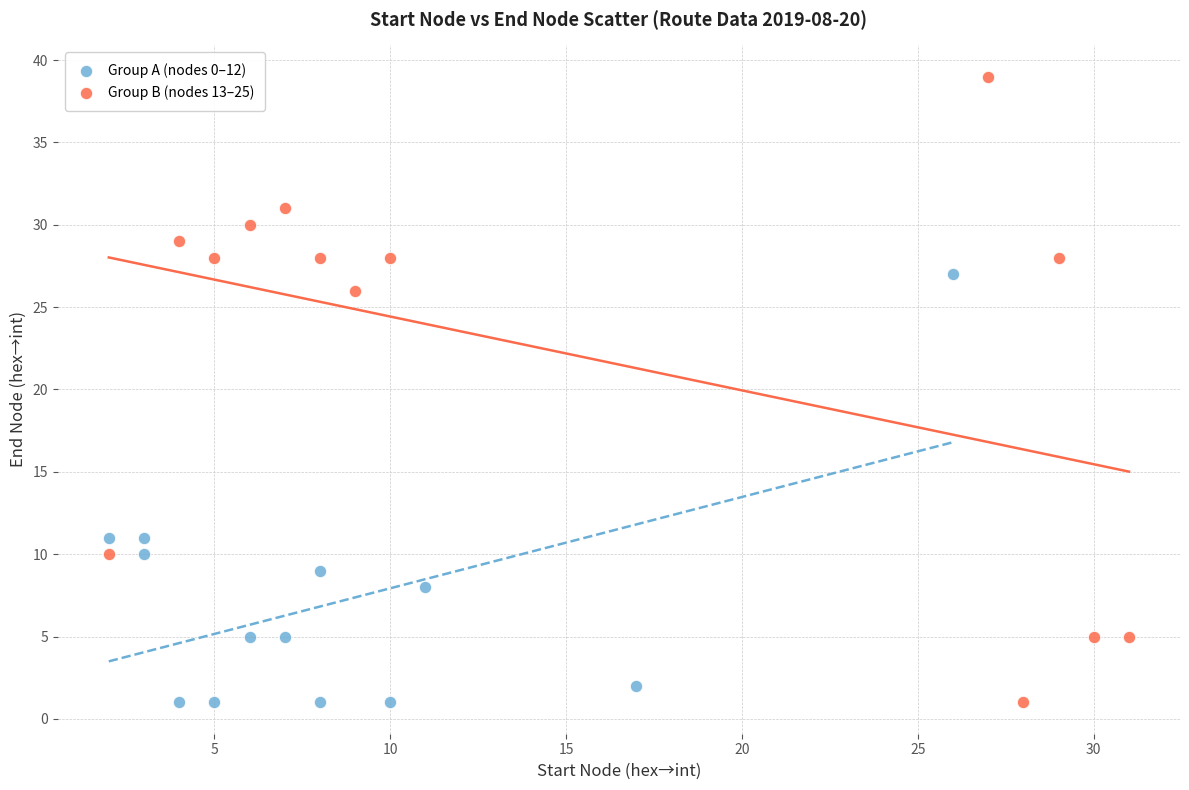

Which series contains the highest Y value?

Group B (nodes 13–25)